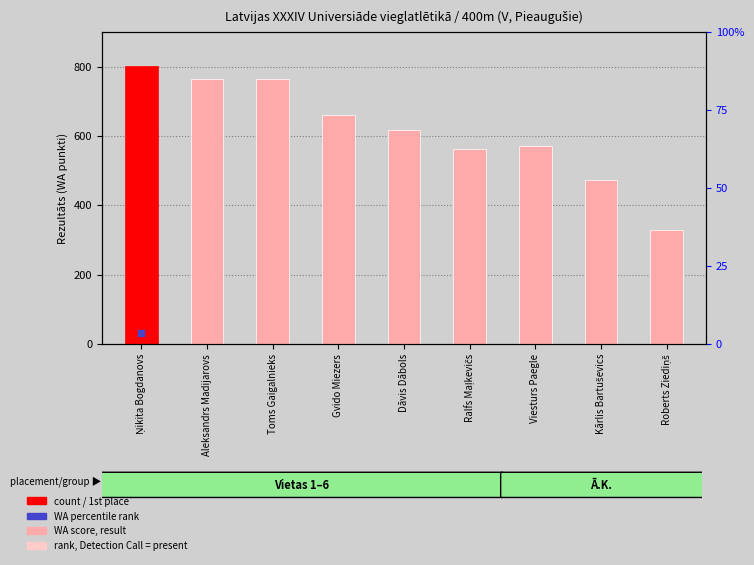

What is the change in value from Viesturs Paegle to Kārlis Bartuševics?

-98